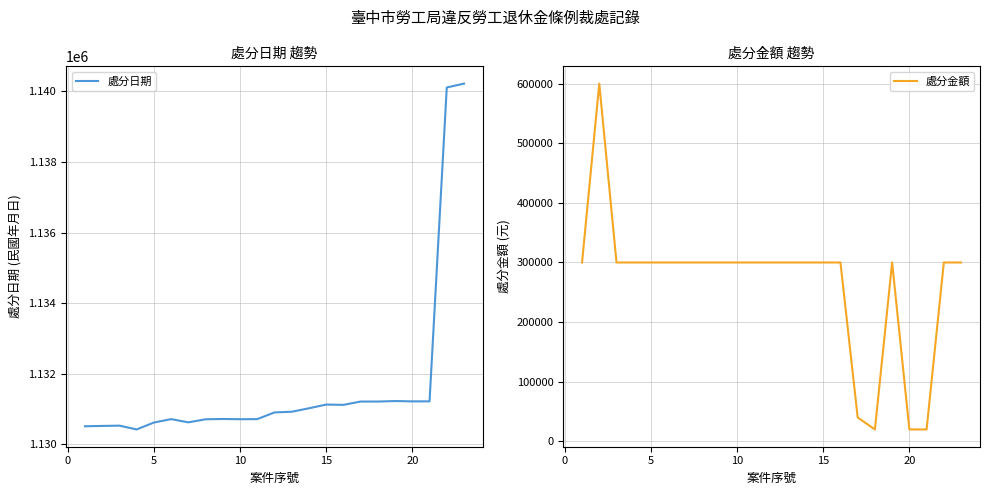

What is the value of the 處分金額 point at the 19th from the left?

300000